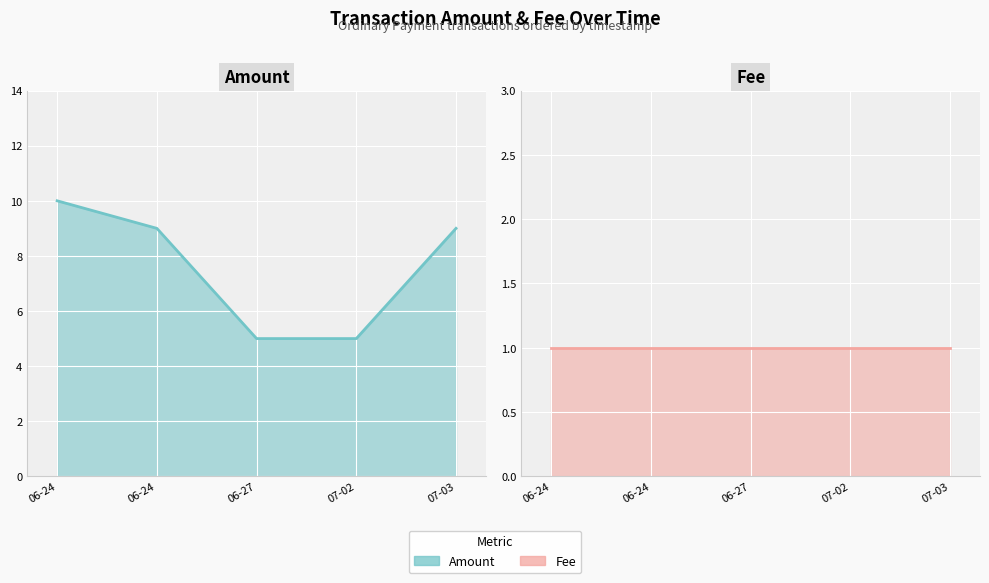

Which has a higher value, 06-24 or 06-24?

06-24